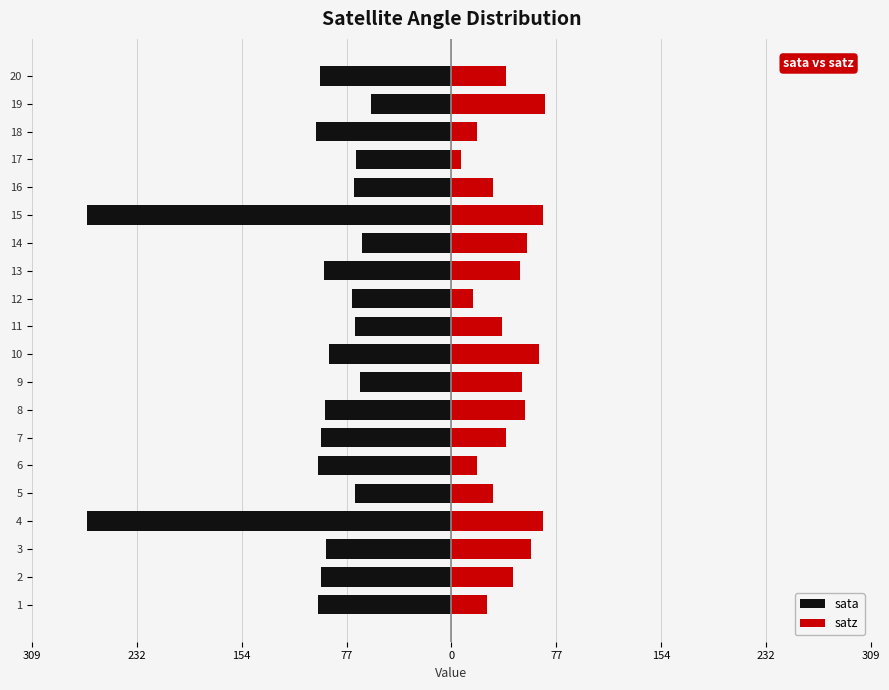

How many bars are there in total?

40